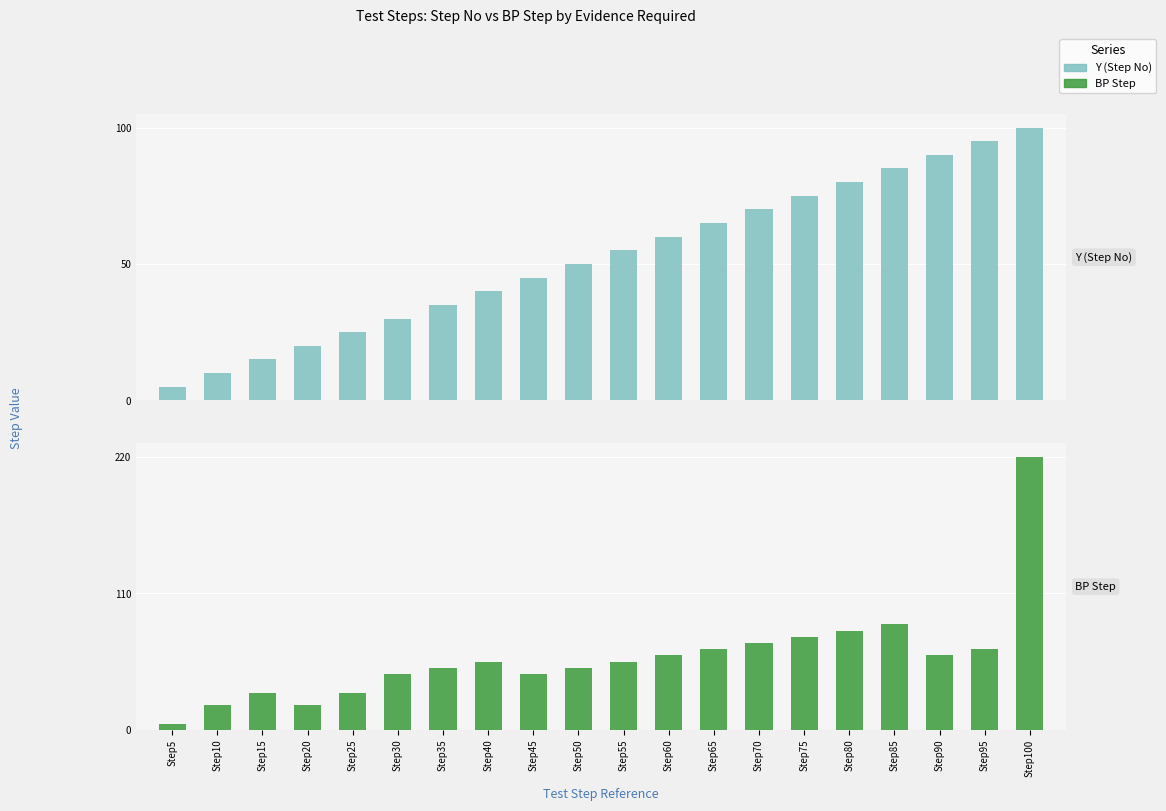

What is the highest value of the Y (Step No) series?

100